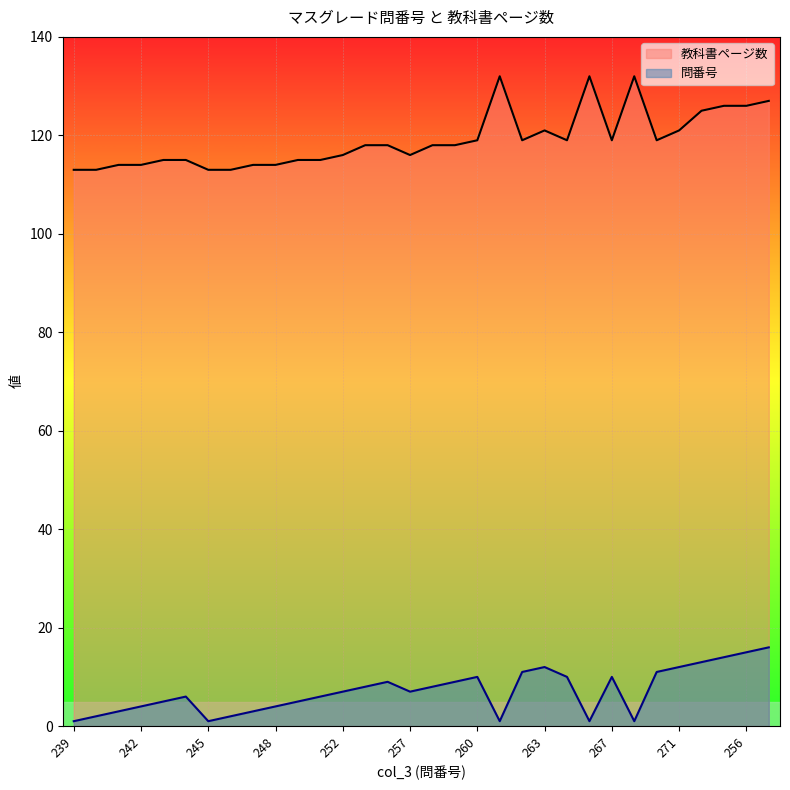

At how many categories does at least one series exceed 18?

32